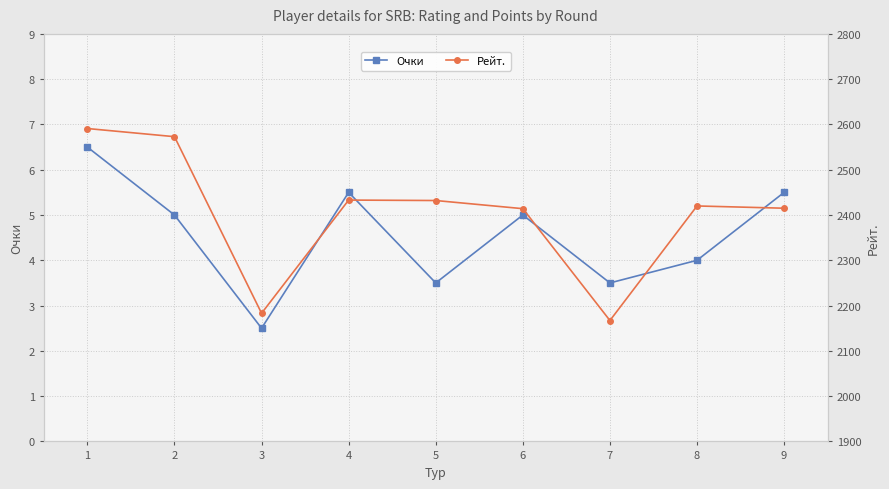

What is the maximum value for Рейт.?

2591.0